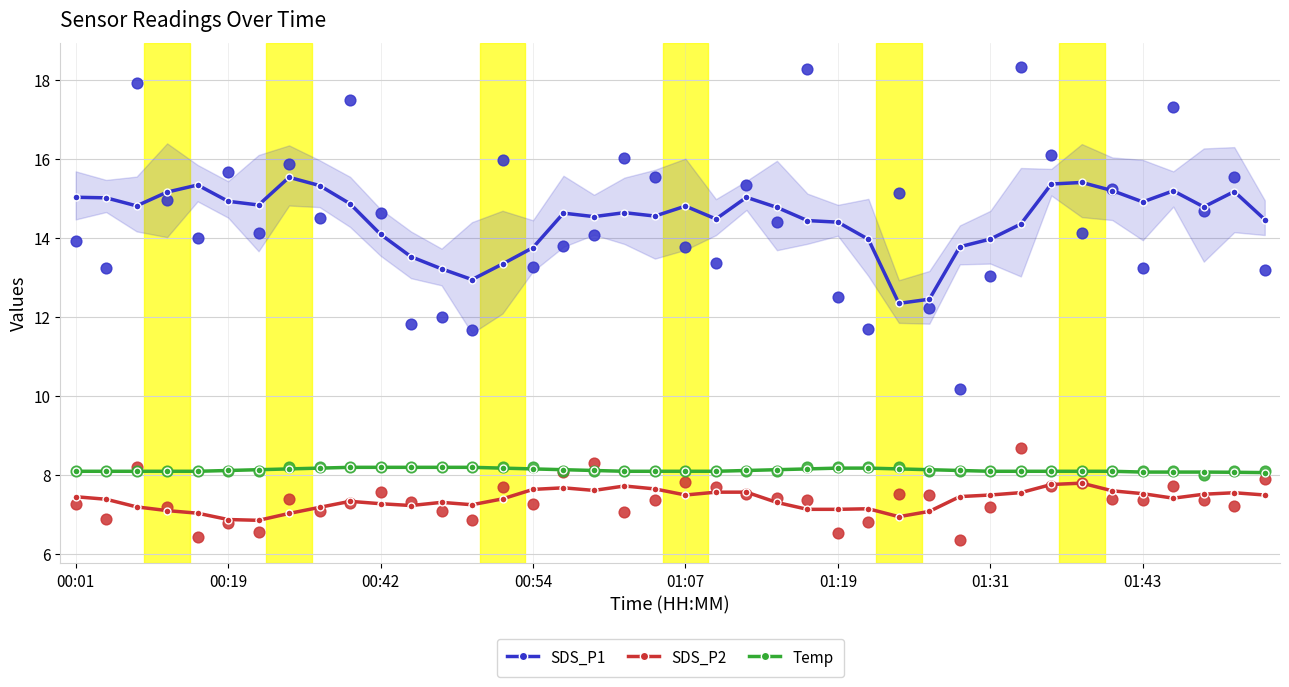

Which series reaches the minimum Y coordinate?

SDS_P2